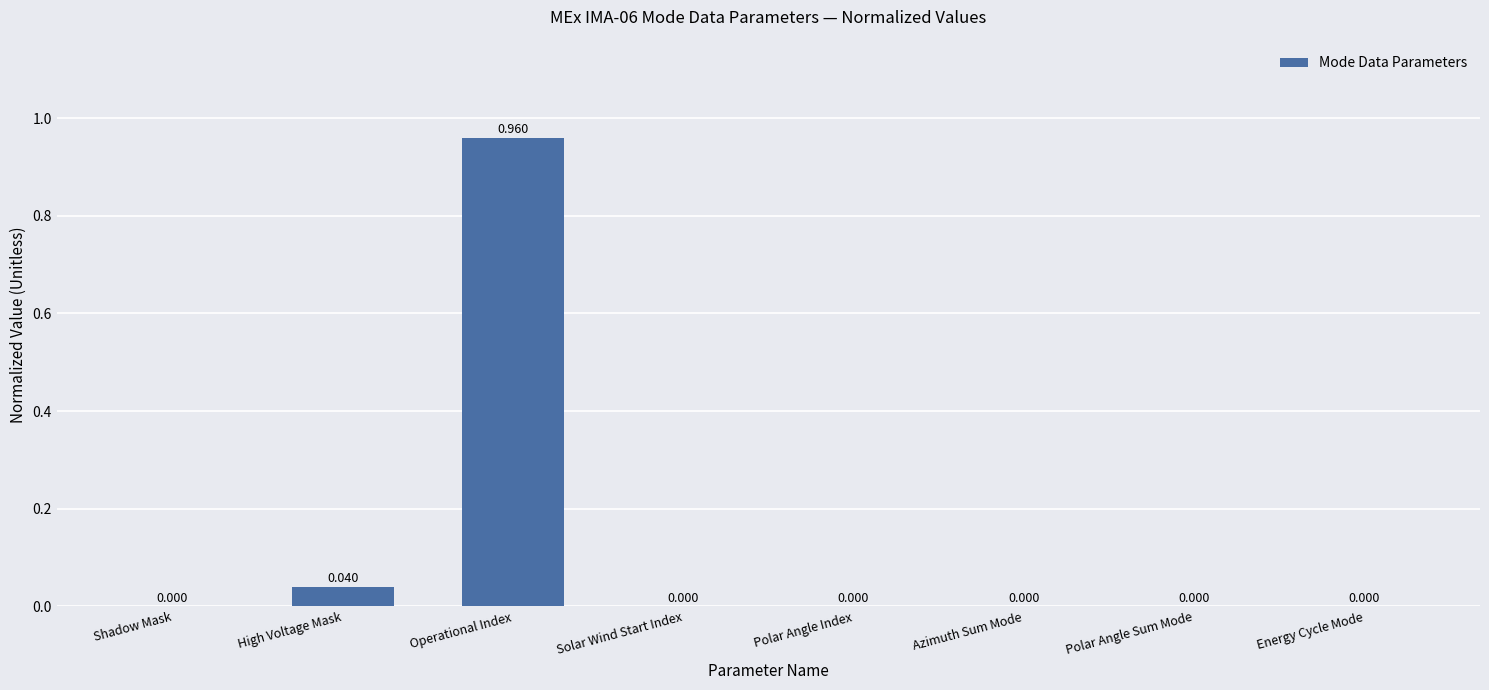

Which category has the highest value across all series?

Operational Index